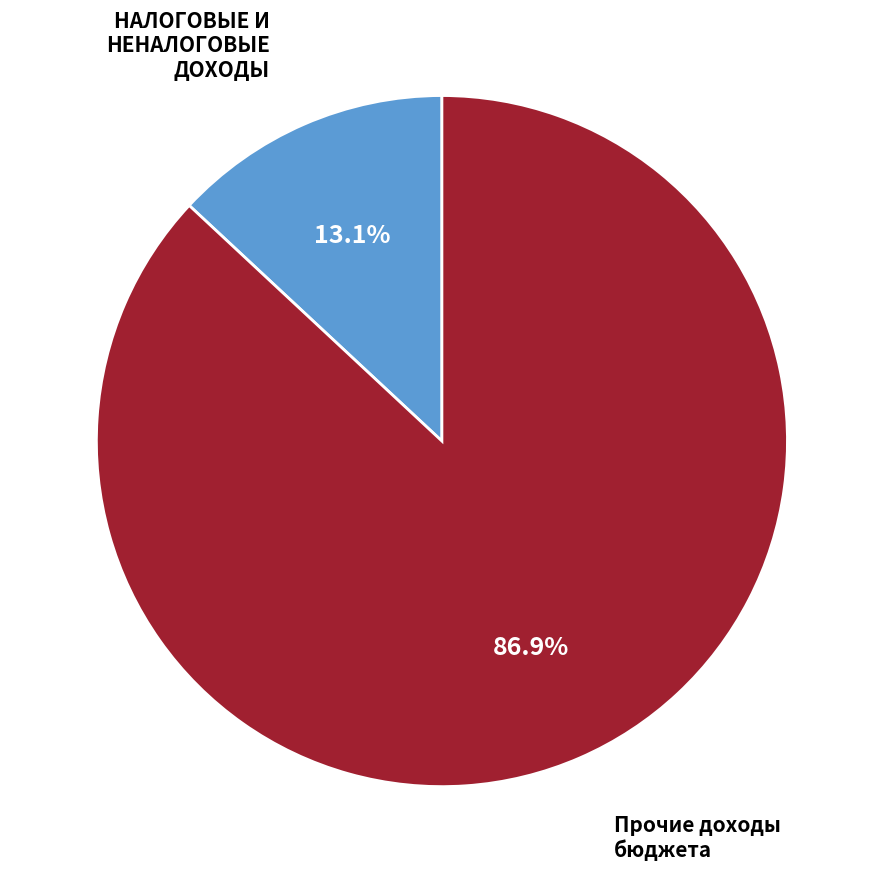

True or false: НАЛОГОВЫЕ И НЕНАЛОГОВЫЕ ДОХОДЫ accounts for 13% of the total.

True